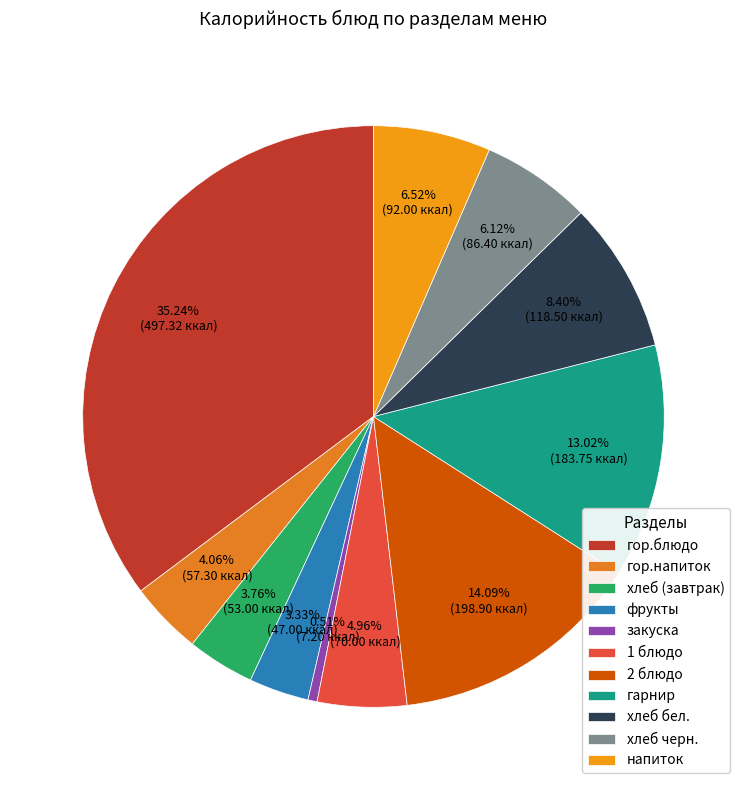

To the nearest percent, what is the difference between the хлеб бел. and 1 блюдо slice percentages?

3%